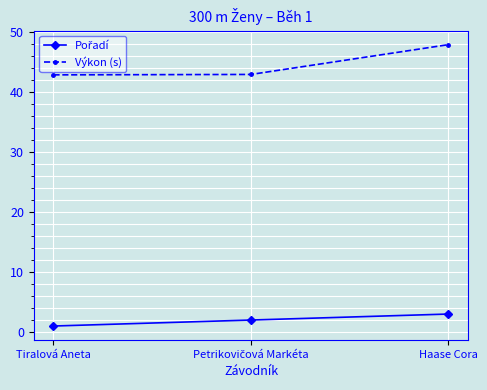

At which category does the chart reach its minimum across all series?

Tiralová Aneta